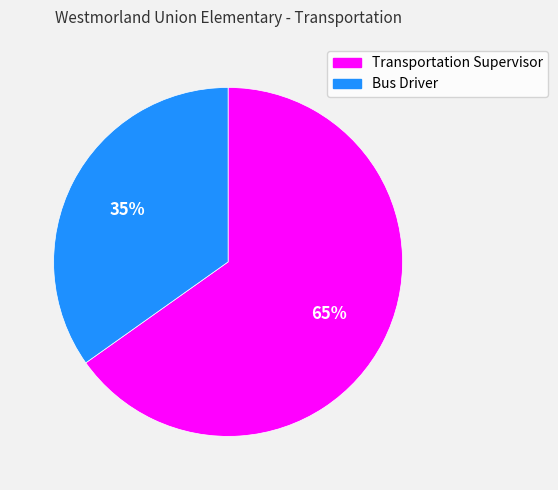

The Transportation Supervisor slice represents 79% of the pie. True or false?

False